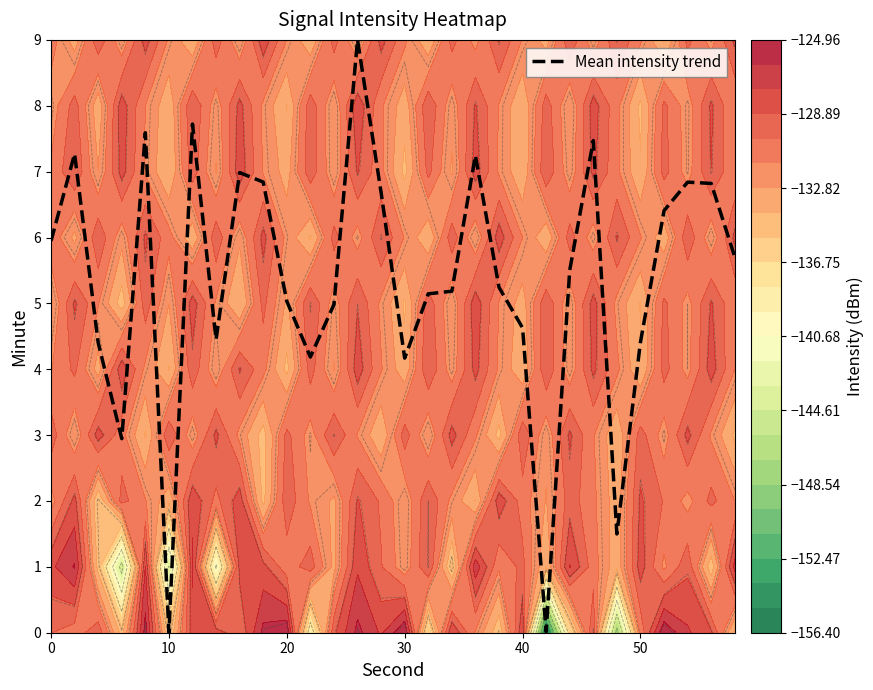

What is the highest value of the Mean intensity trend series?

9.0